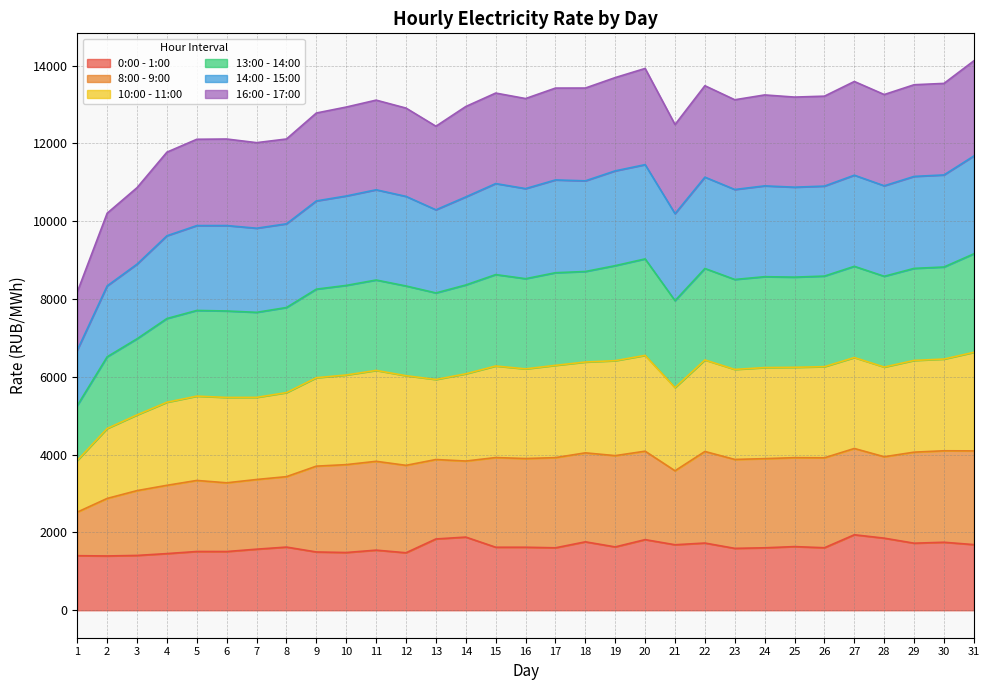

What is the lowest value of the 0:00 - 1:00 series?

1395.7